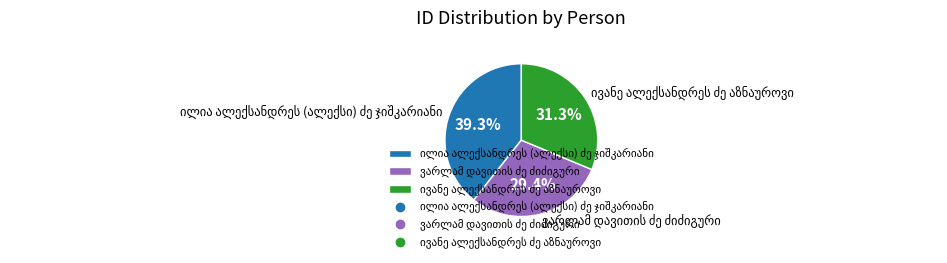

Does any single category account for the majority?

No